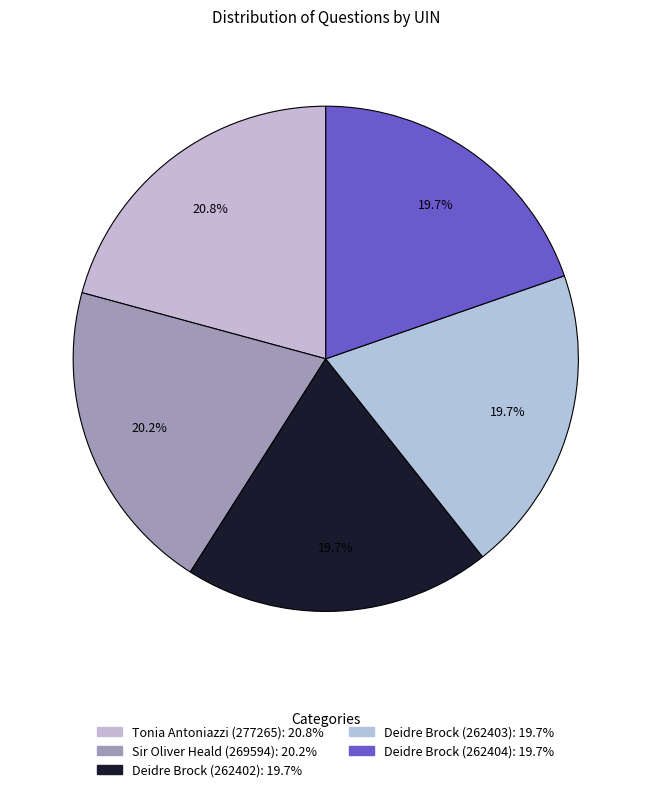

Is Deidre Brock (262402) the majority of the pie?

No